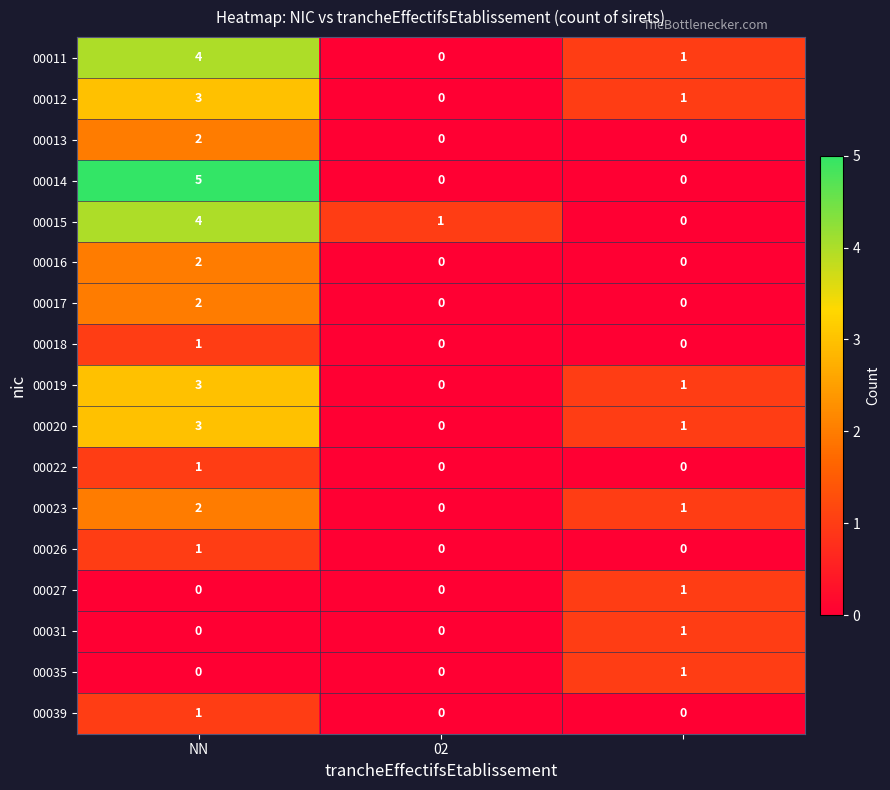

Which series has the largest range (max minus min)?

00014